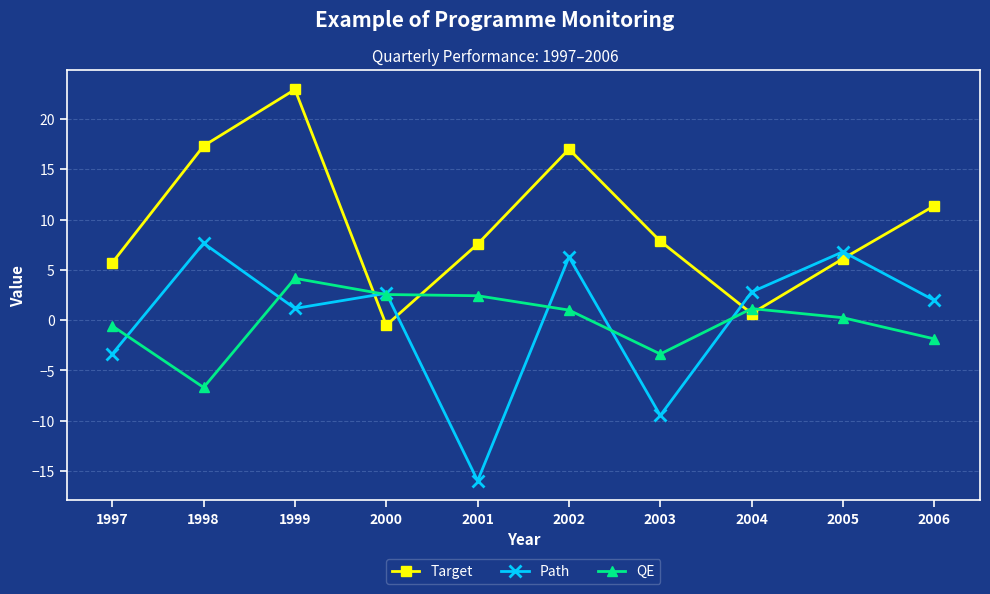

What is the approximate value of QE at 2002?

1.0